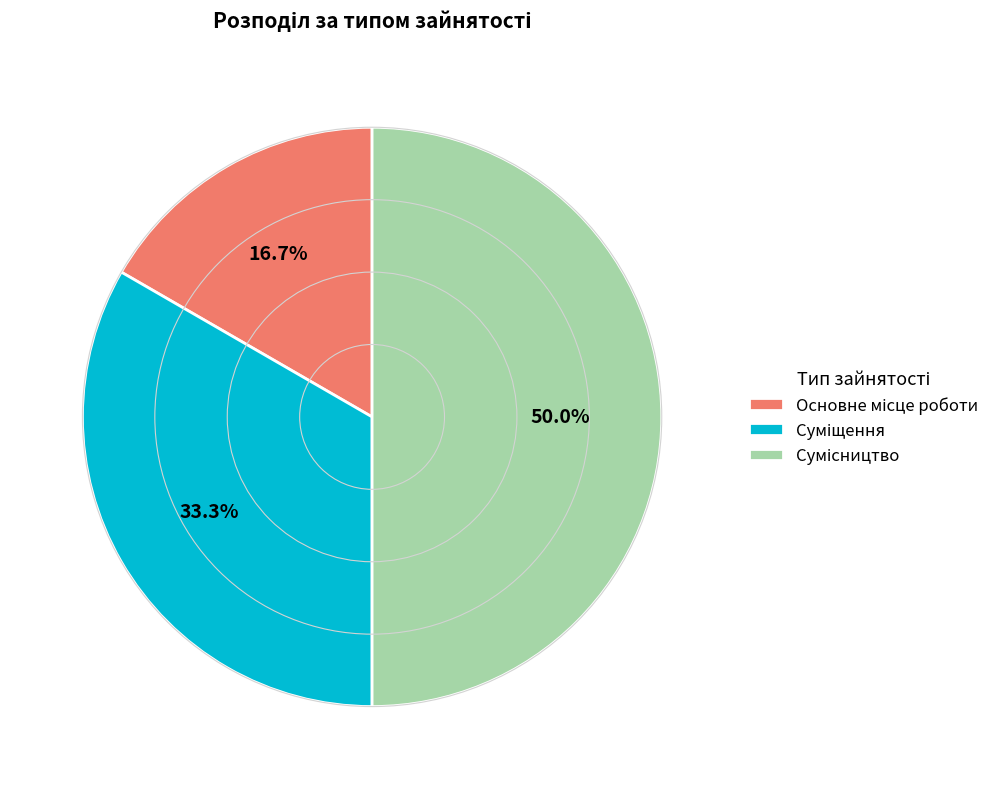

How many segments does this pie chart have?

3